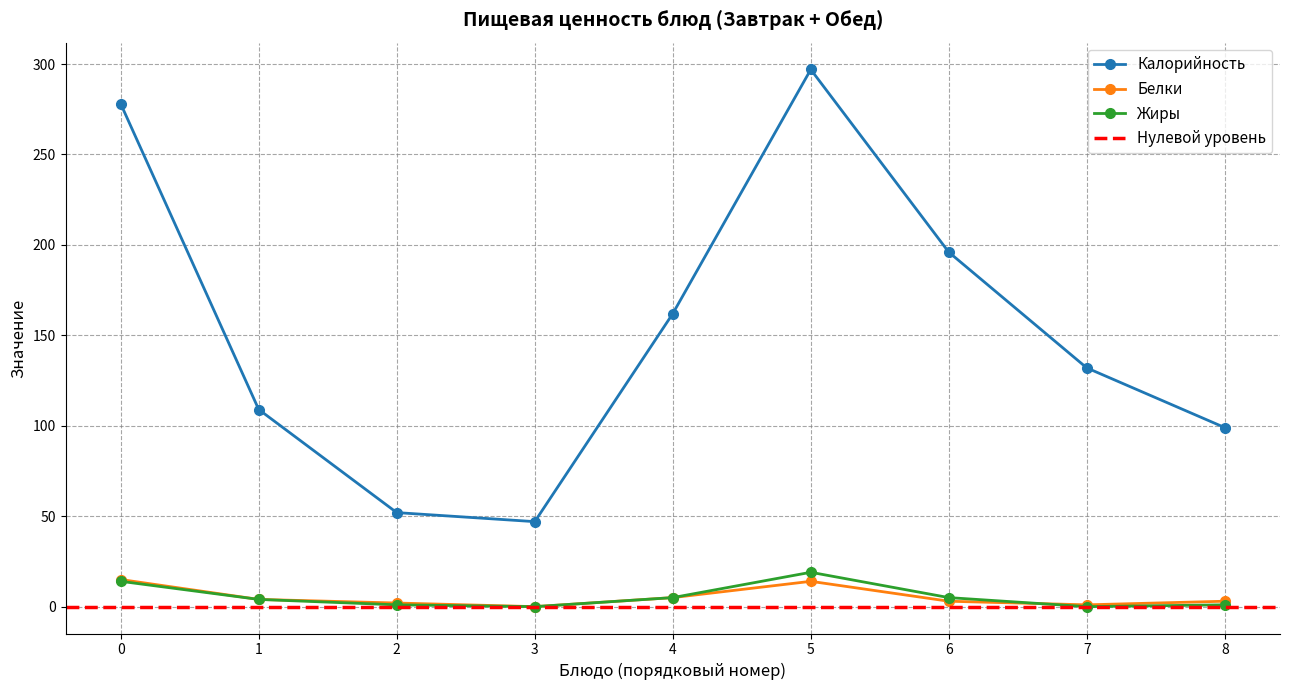

What is the highest value of the Белки series?

15